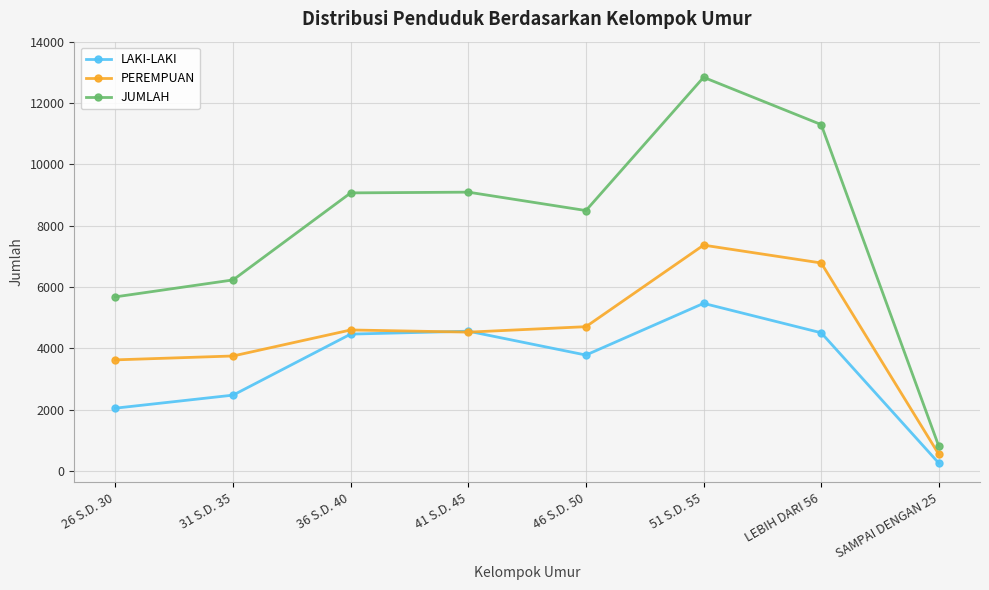

True or false: PEREMPUAN has more than 2 points higher than both neighbors.

False